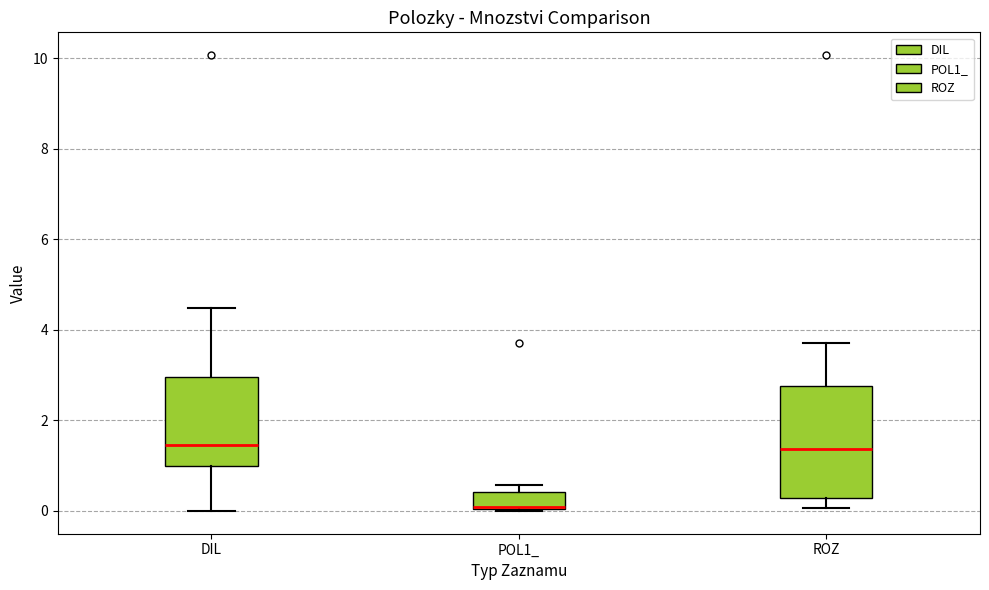

Comparing the boxes themselves (not the whiskers), which one is the tallest?

ROZ